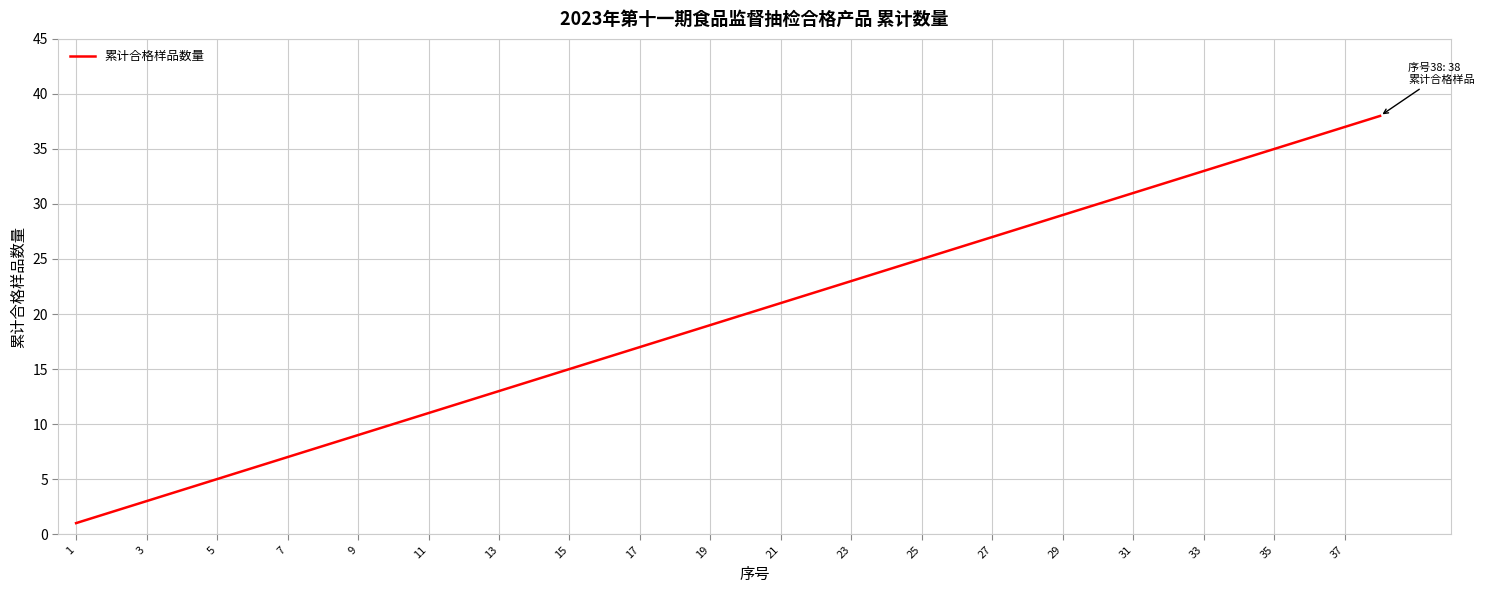

What is the difference between the maximum and minimum values?

37